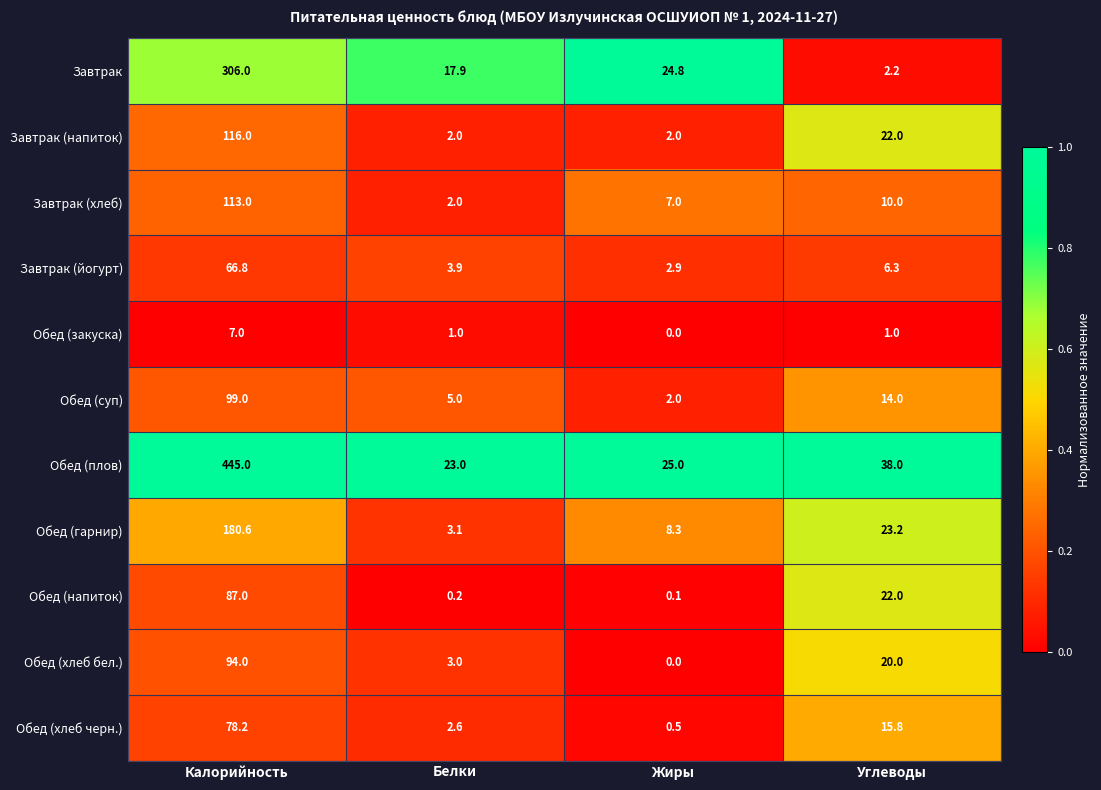

What is the difference between the second highest and minimum values in the Завтрак (йогурт) series?

3.4